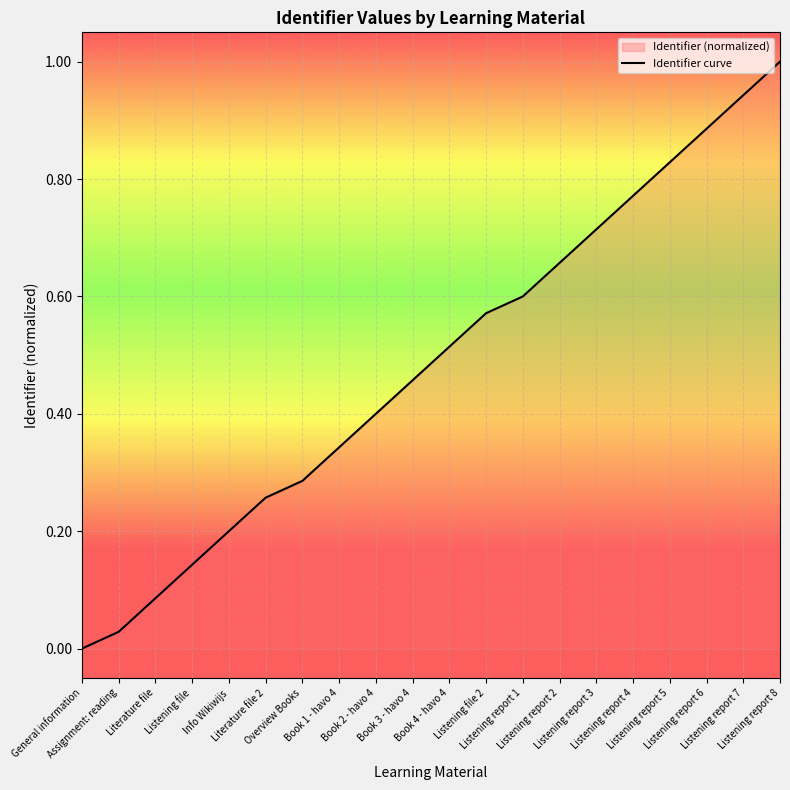

At which label is the value closest to 0?

General information